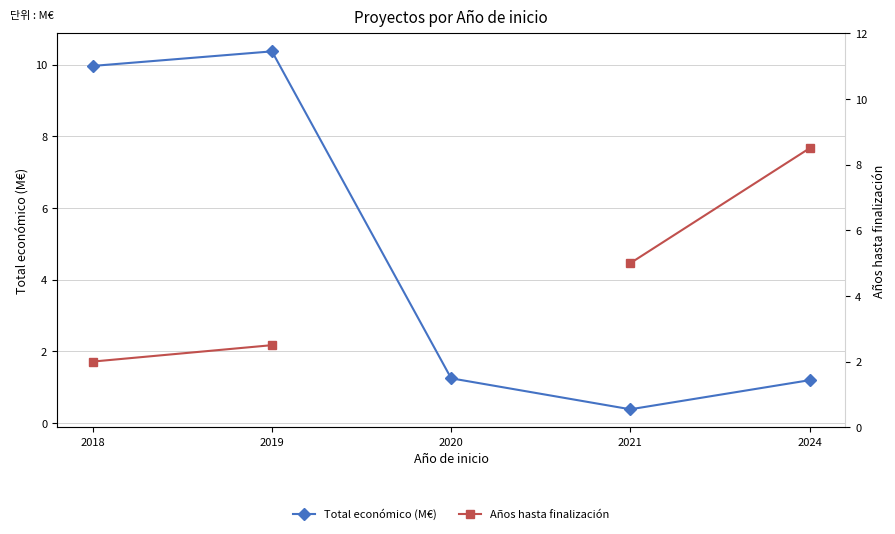

What are all the series names shown in the legend?

Total económico (M€), Años hasta finalización